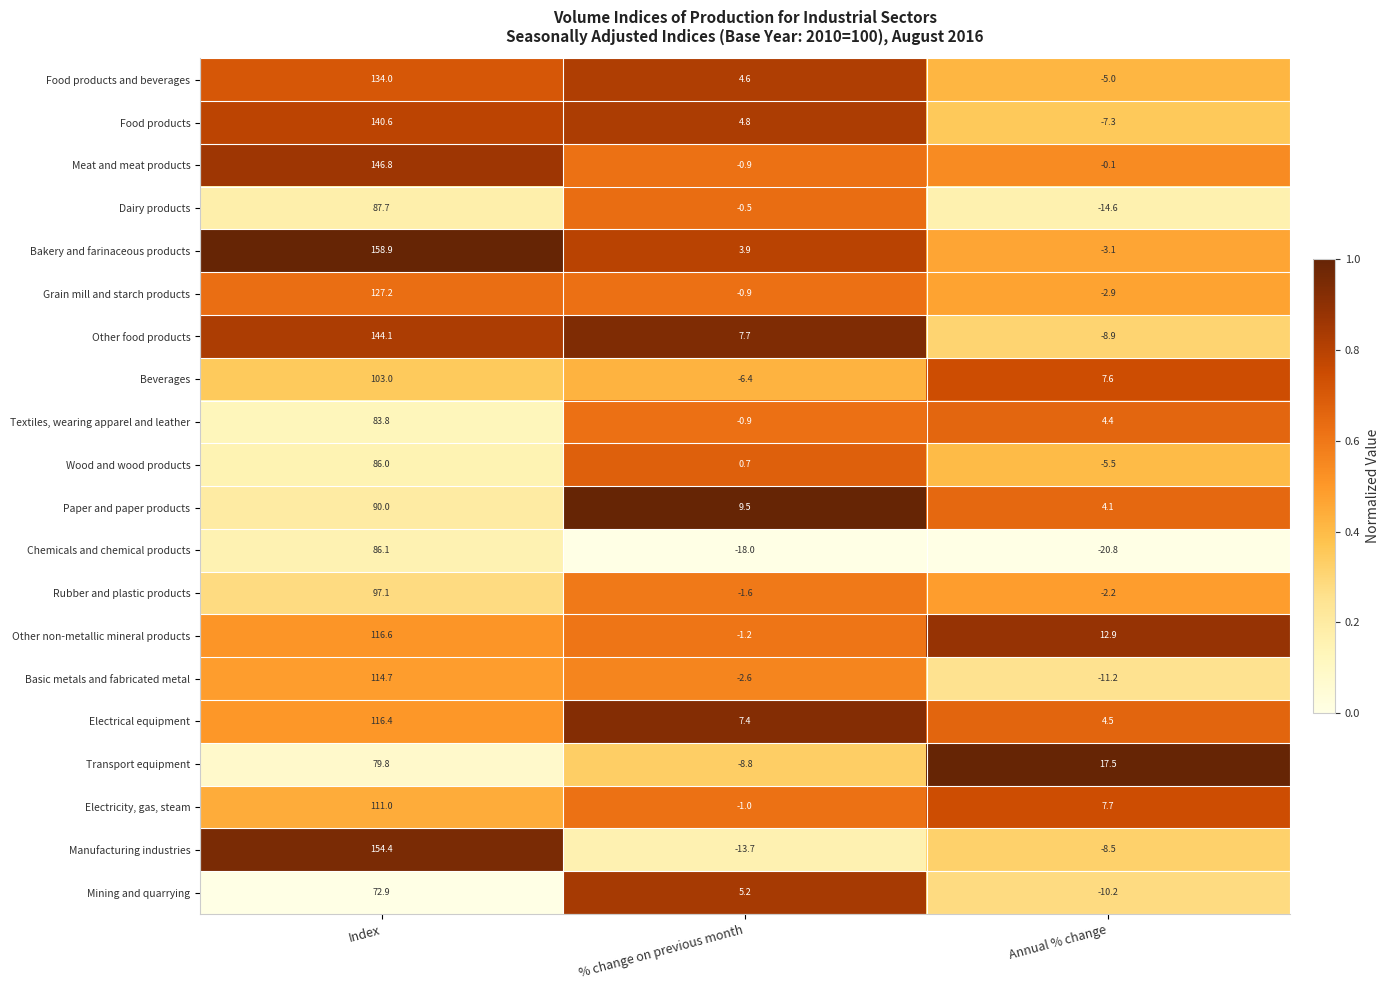

Is it true that Transport equipment equals -8.8 at % change on previous month?

True